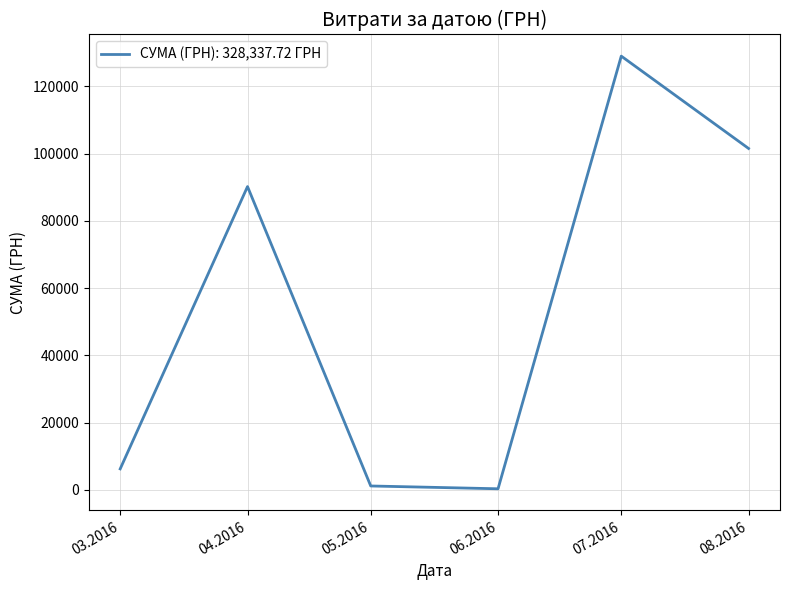

How many lines are shown in the chart?

1